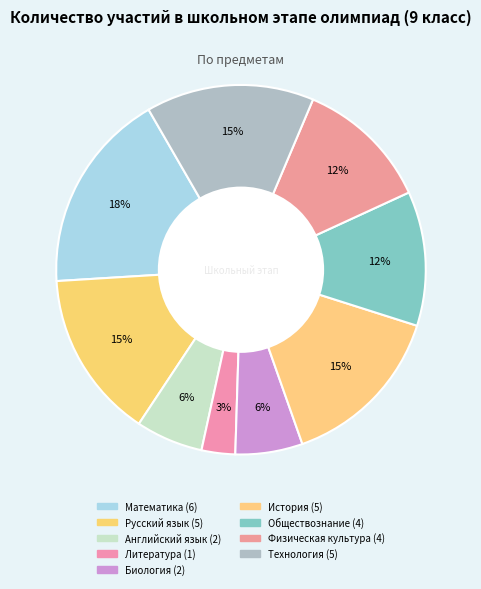

How many slices are in this pie chart?

9